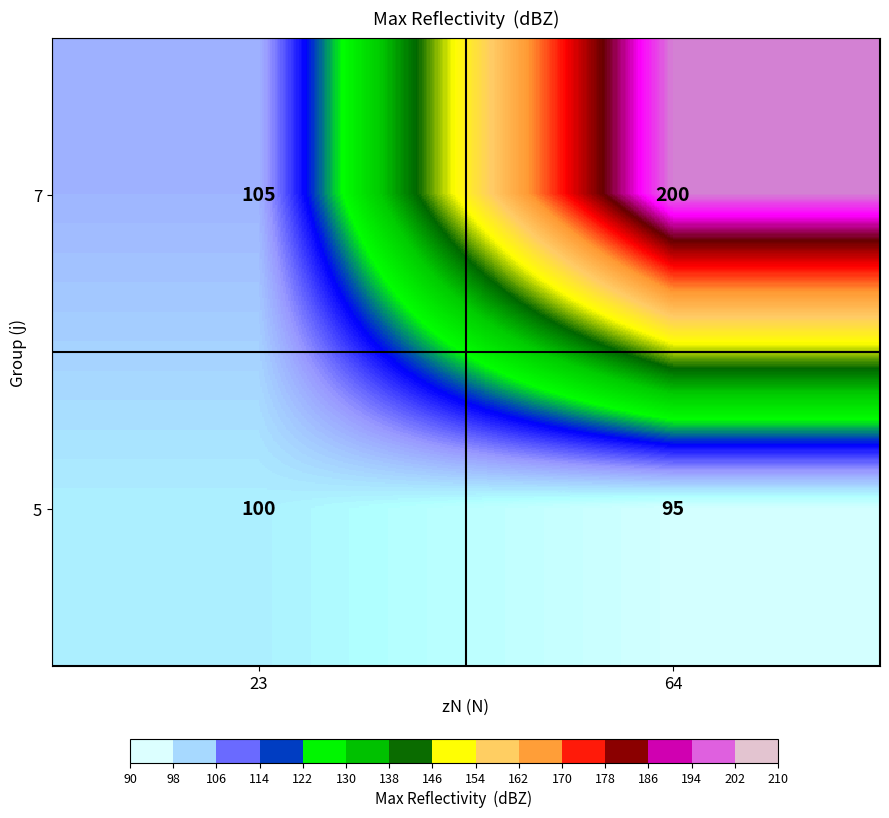

At which label is 7 closest to 152?

23